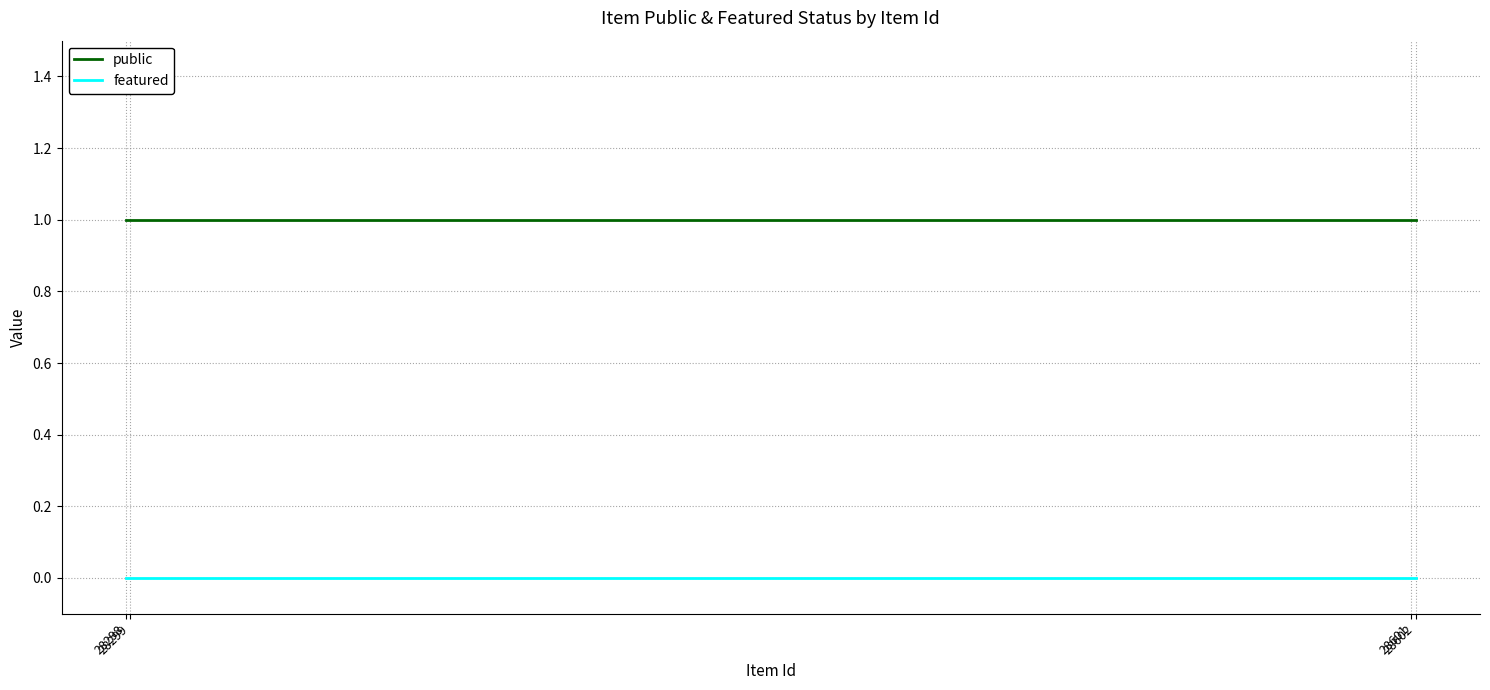

List the series in order of their peak value, lowest first.

featured, public